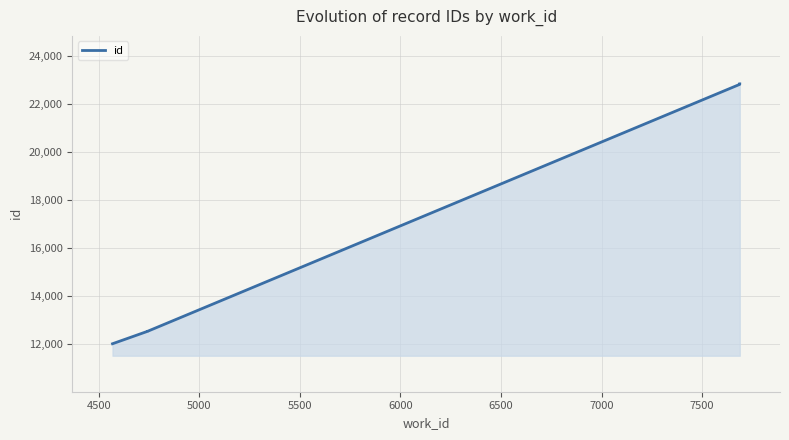

What is the difference between the maximum and second lowest values?

10313